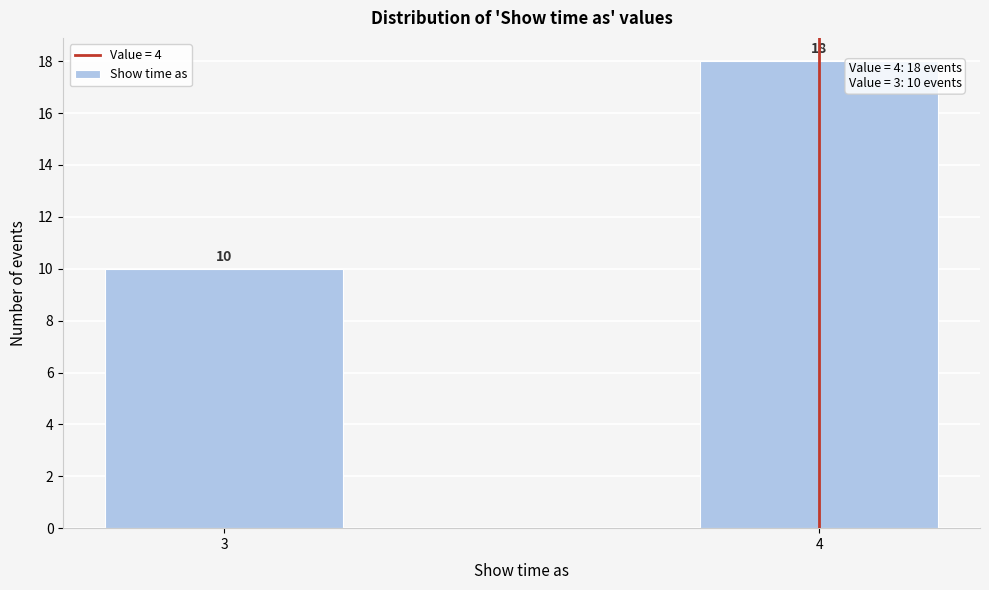

Reading left to right, list all the values displayed in this chart.

10	18